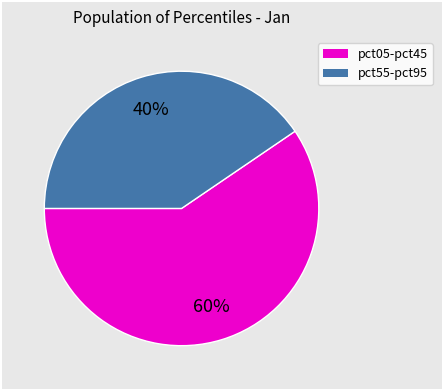

To the nearest percent, what is the average slice percentage?

50%